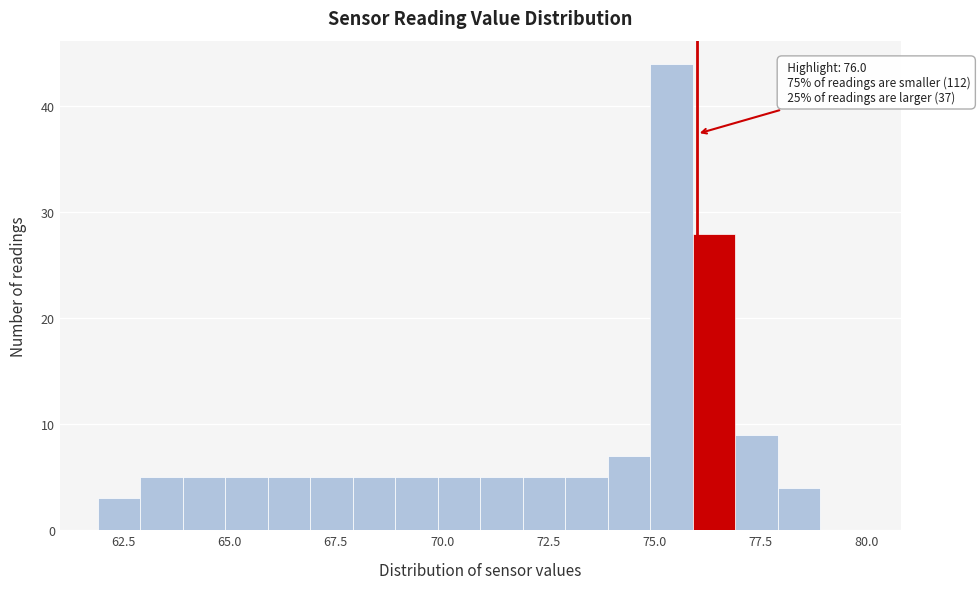

Read against the x-axis, roughly where is the centre of the tallest bar?

75.5